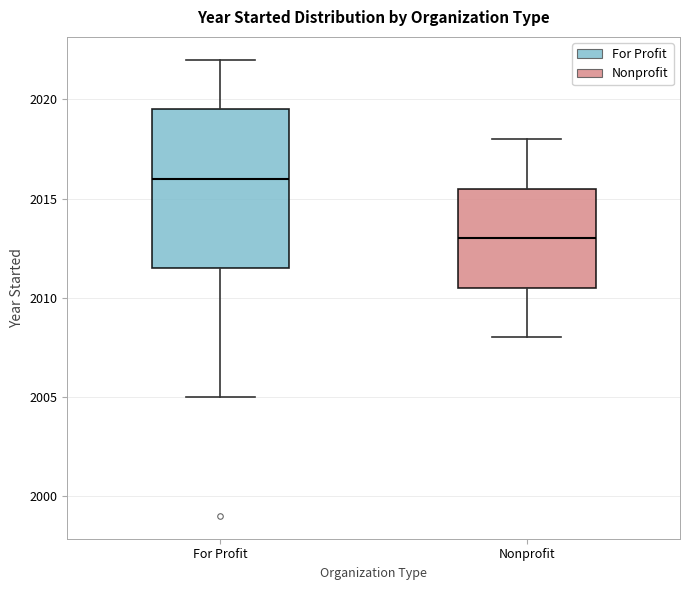

Reading left to right, read every box against the y-axis: the position of its median line, the range the box covers, and the ends of its whiskers. The values are not printed on the chart, so give them approximately, as read against the axis.

For Profit: median 2016.0, box 2011.5 to 2019.5, whiskers 2005.0 to 2022.0
Nonprofit: median 2013.0, box 2010.5 to 2015.5, whiskers 2008.0 to 2018.0